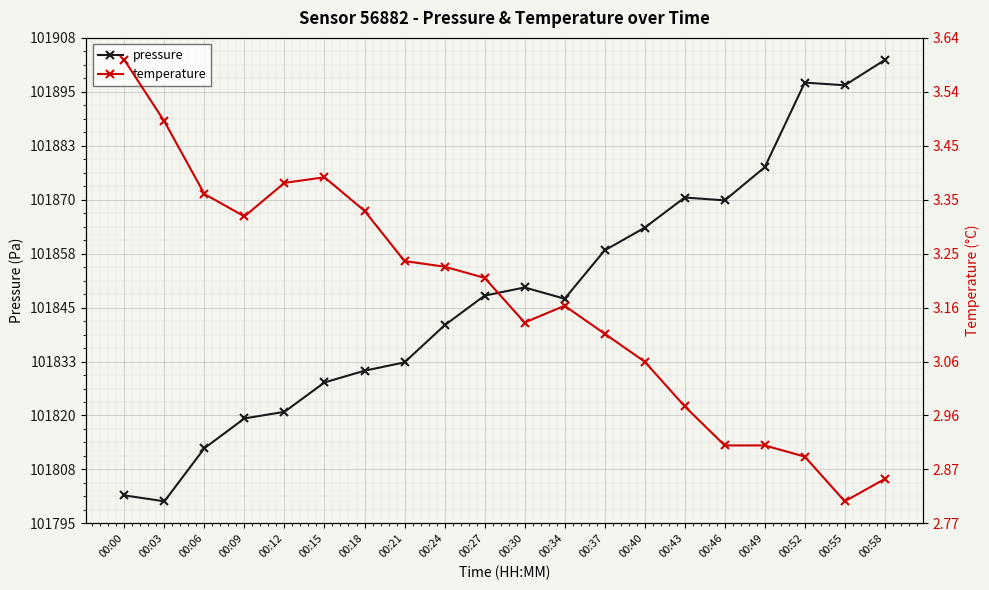

In pressure, how many points are higher than both neighbors (excluding endpoints)?

3